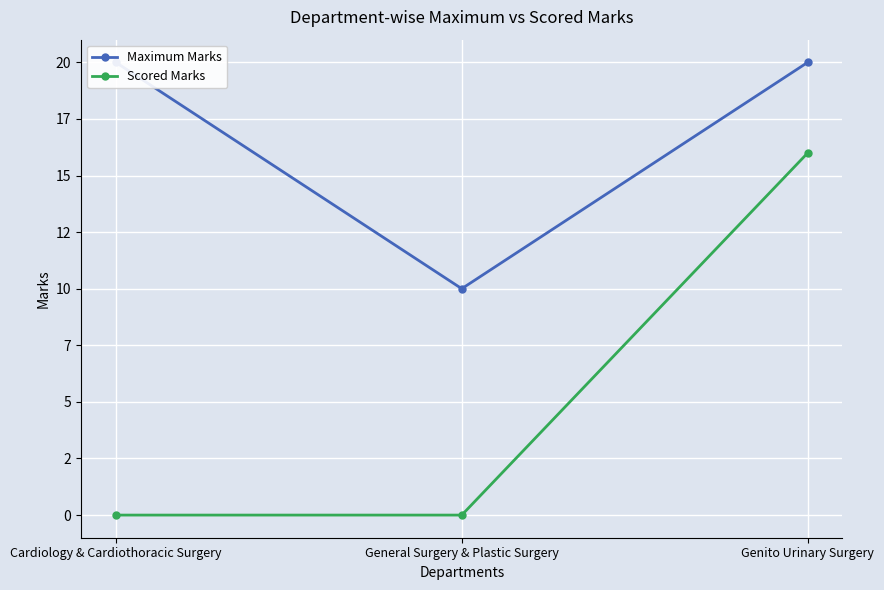

Rank the series by their average value, from highest to lowest.

Maximum Marks, Scored Marks